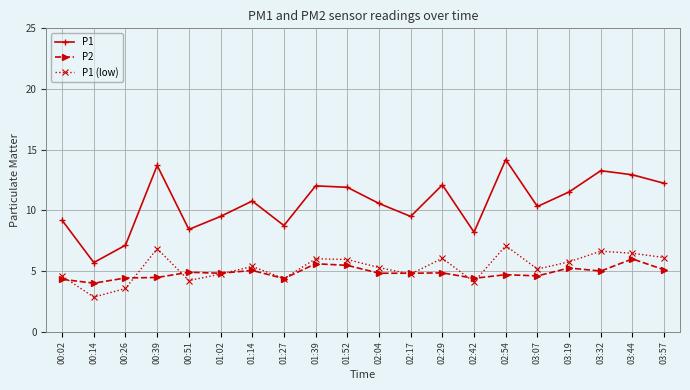

The value of P2 at 02:54 is 1.2. True or false?

False